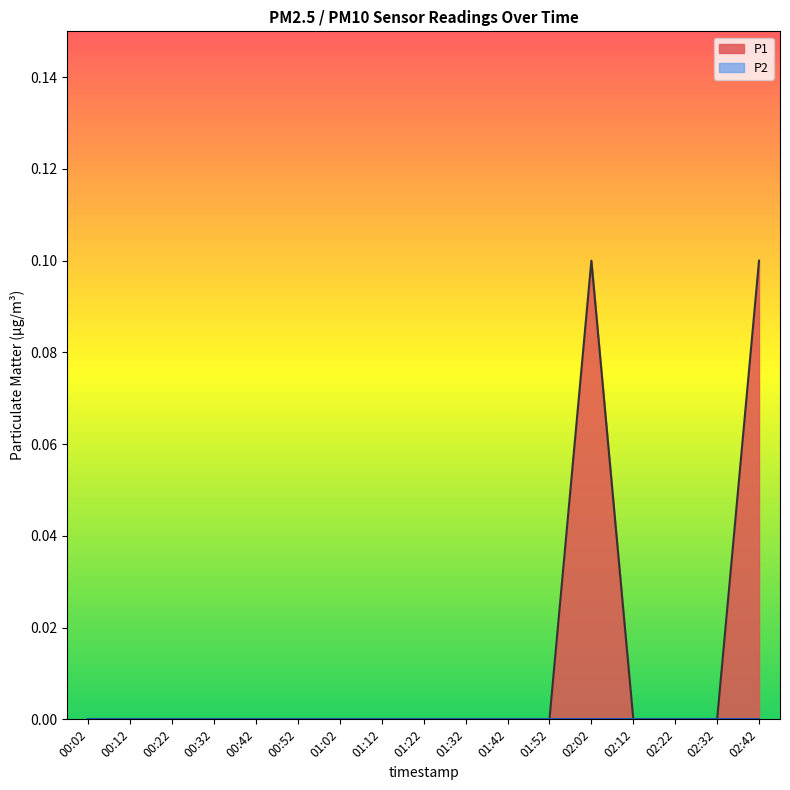

Count the values in the range 0 to 1.

17